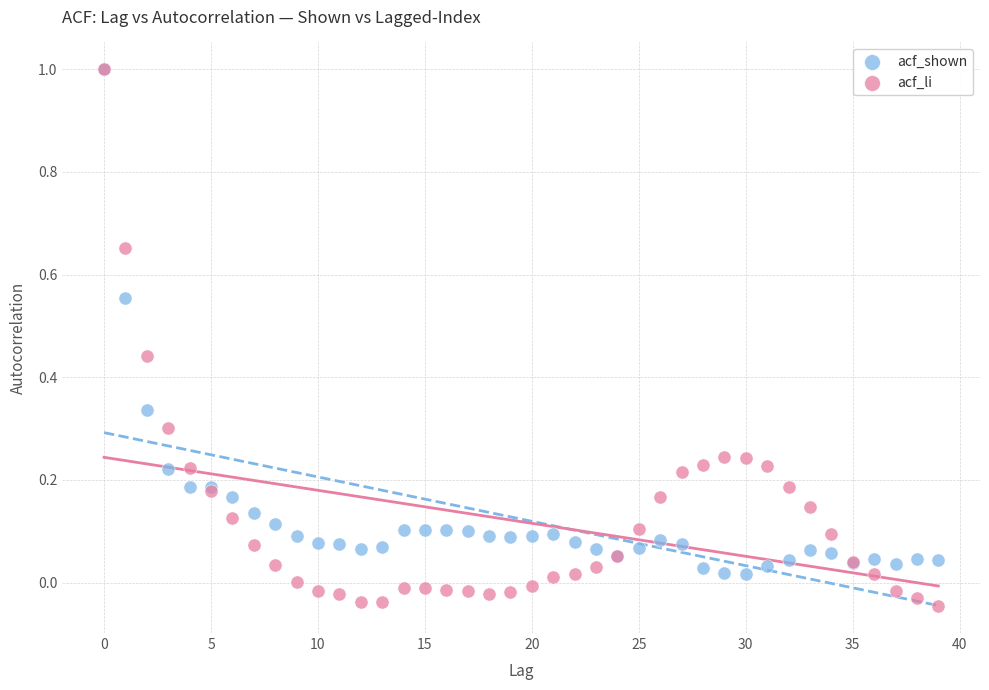

What are all the series names shown in the legend?

acf_shown, acf_li